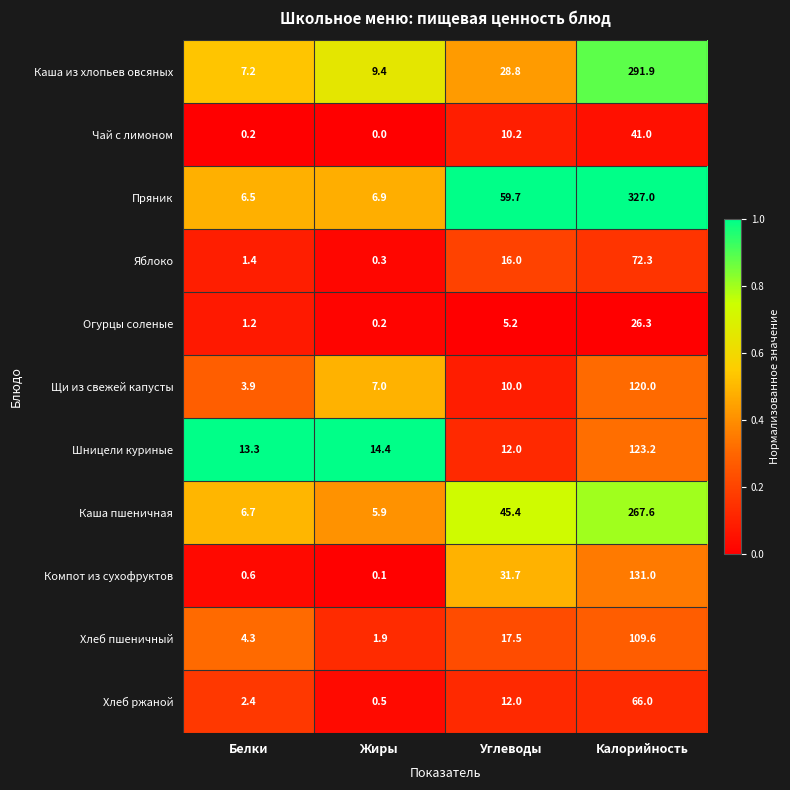

Which series changed the most between Белки and Калорийность?

Пряник